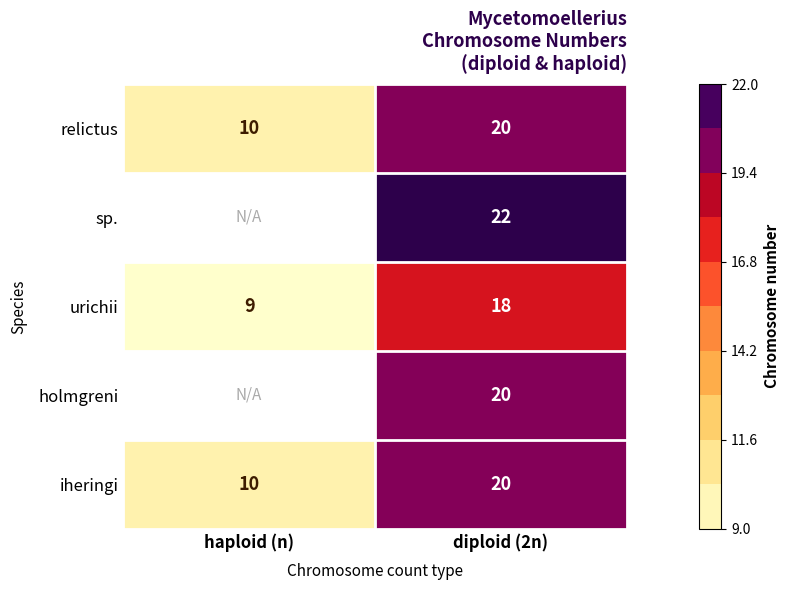

What is the minimum value shown in the chart?

9.0